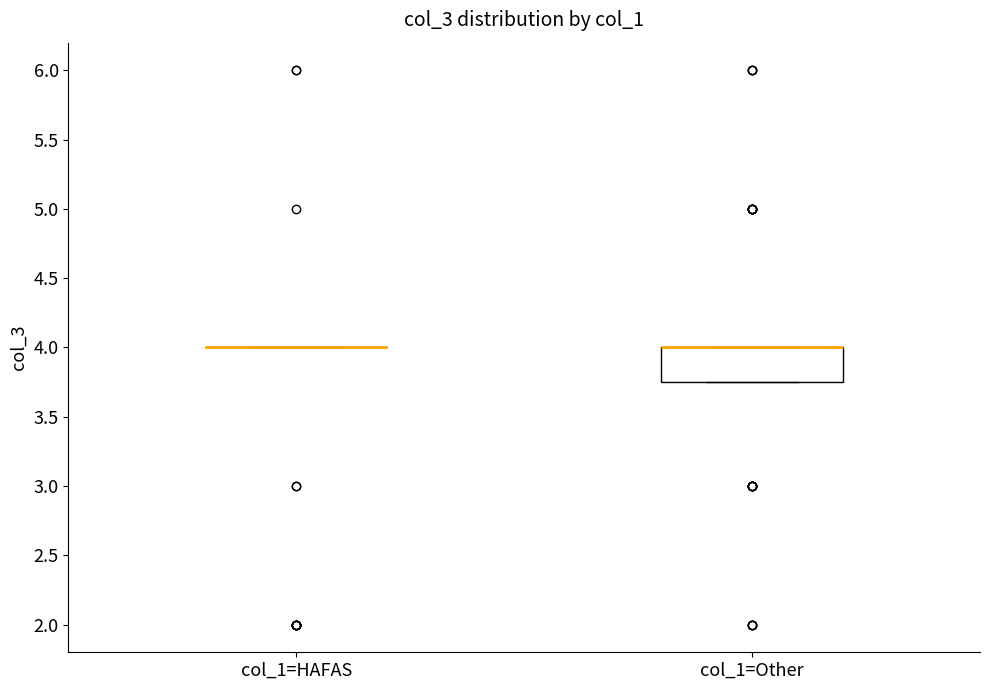

Where is the lower edge of the box for col_1=Other on the y-axis? The values are not printed on the chart, so give them approximately, as read against the axis.

3.75